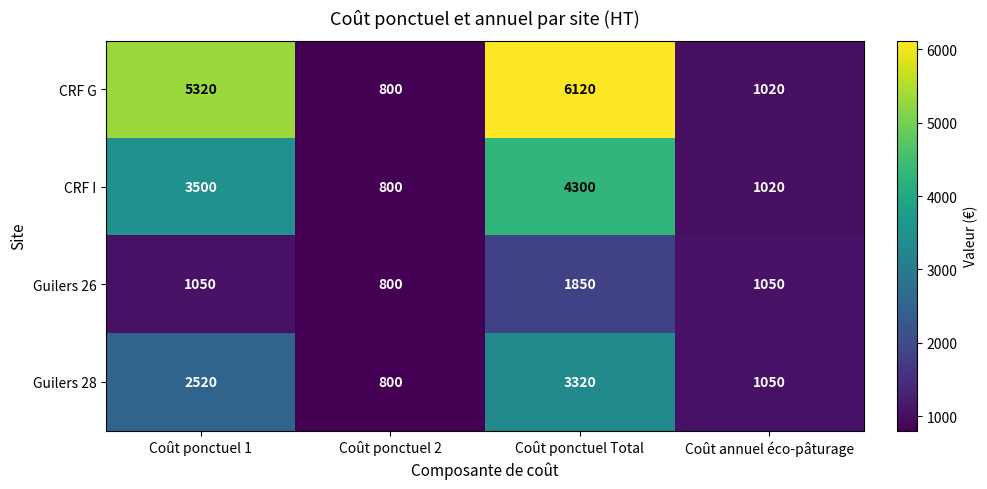

How many series are shown in this chart?

4